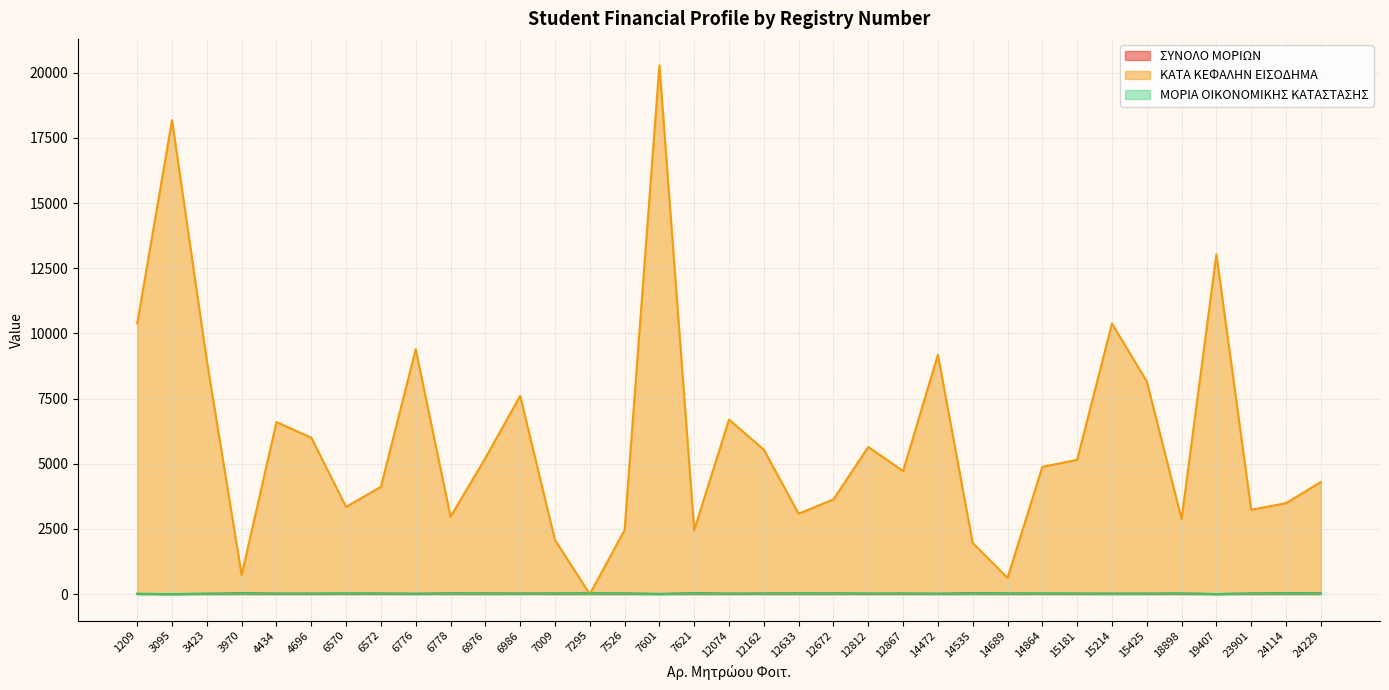

How many interior local peaks does the ΣΥΝΟΛΟ ΜΟΡΙΩΝ series have?

8